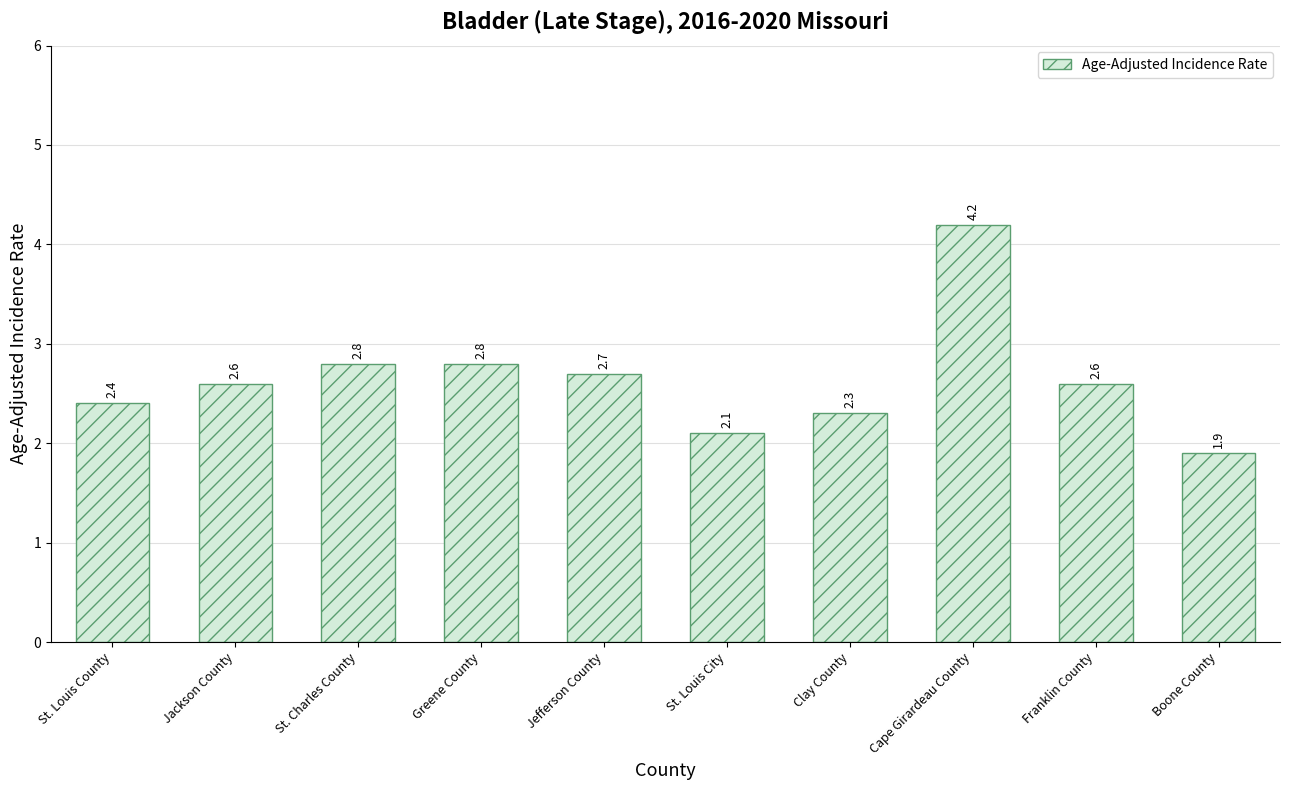

At which label does the data first exceed 2?

St. Louis County